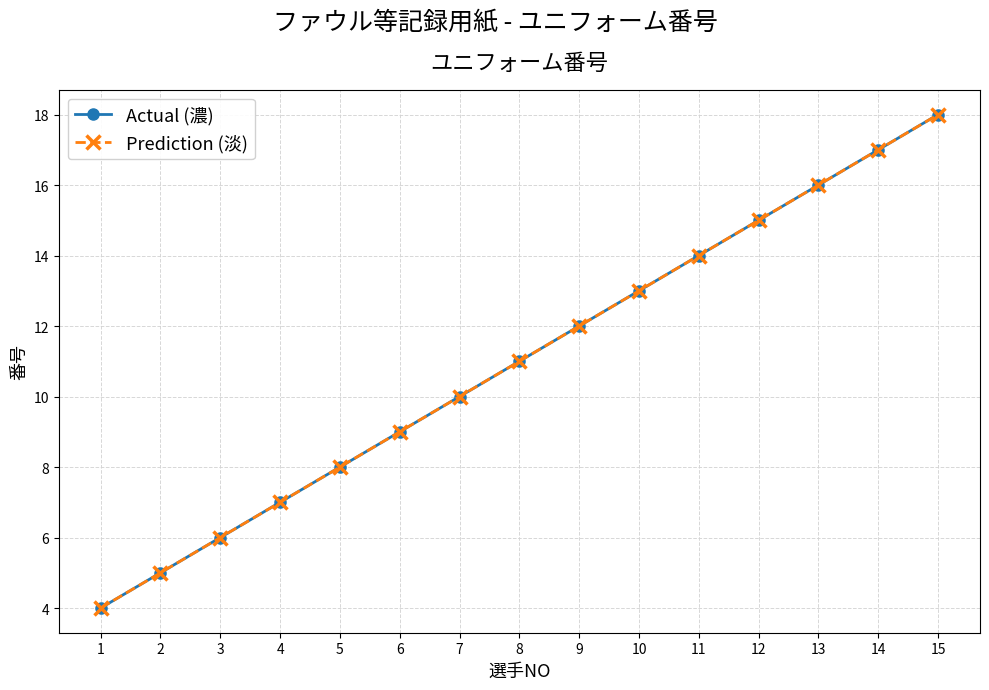

Does the chart display data point markers on the line(s)?

Yes